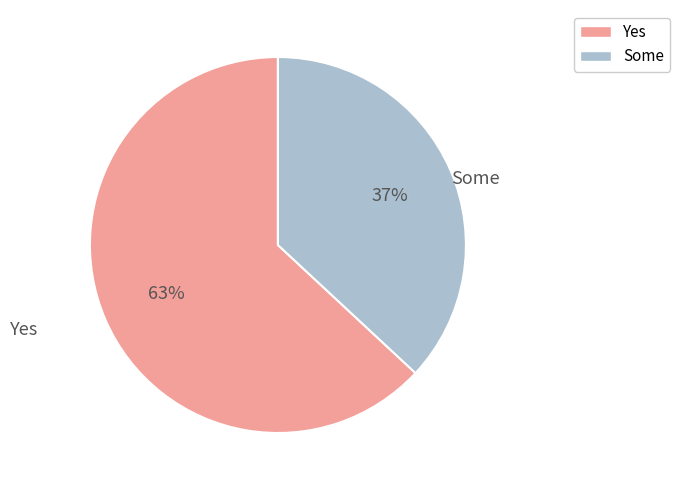

Rank the categories by value from lowest to highest.

Some, Yes